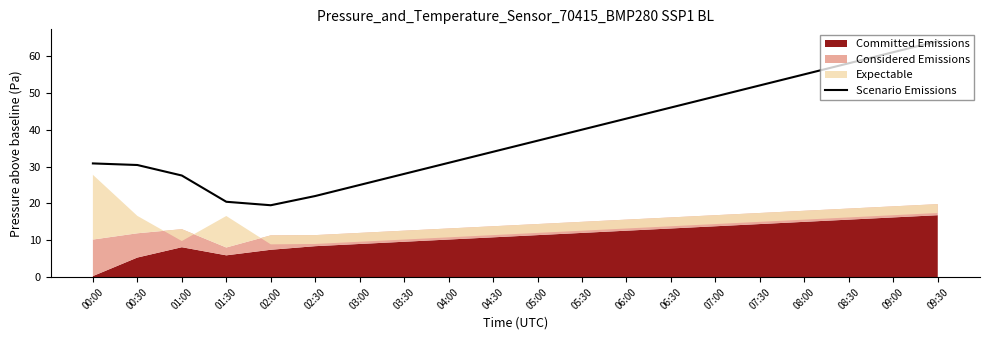

What is the value of the 14th point from the left?

46.0